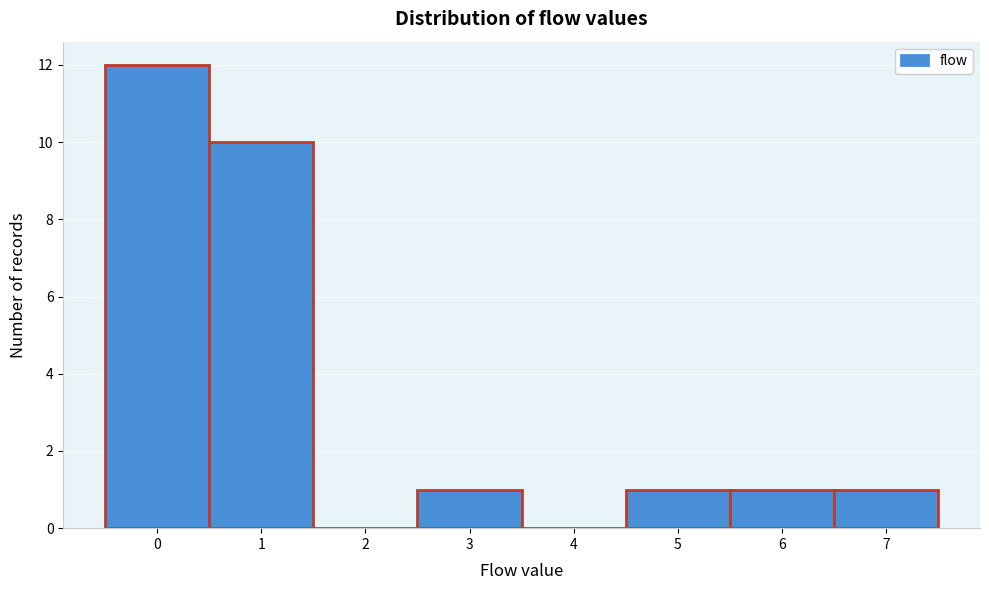

Over which range of the x-axis is the bar tallest?

-0.5 to 0.5